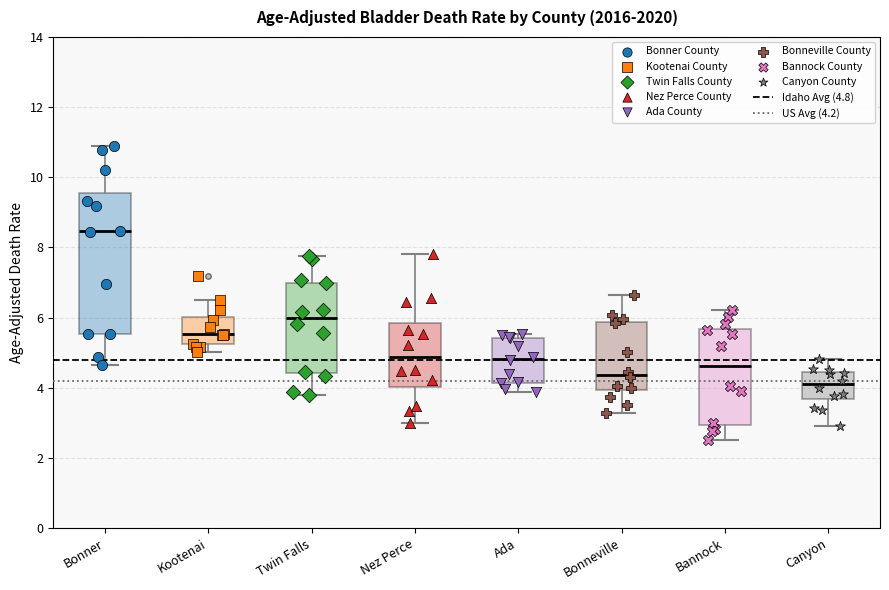

Reading left to right, transcribe this box plot: for each box, give where its median line is, the range the box spans, and where its two whiskers end, as read against the y-axis. The values are not printed on the chart, so give them approximately, as read against the axis.

Bonner: median 8.4, box 5.6 to 9.6, whiskers 4.6 to 11.0
Kootenai: median 5.6, box 5.2 to 6.0, whiskers 5.0 to 6.4
Twin Falls: median 6.0, box 4.4 to 7.0, whiskers 3.8 to 7.8
Nez Perce: median 4.8, box 4.0 to 5.8, whiskers 3.0 to 7.8
Ada: median 4.8, box 4.2 to 5.4, whiskers 3.8 to 5.6
Bonneville: median 4.4, box 4.0 to 5.8, whiskers 3.2 to 6.6
Bannock: median 4.6, box 3.0 to 5.6, whiskers 2.6 to 6.2
Canyon: median 4.0, box 3.6 to 4.4, whiskers 2.8 to 4.8